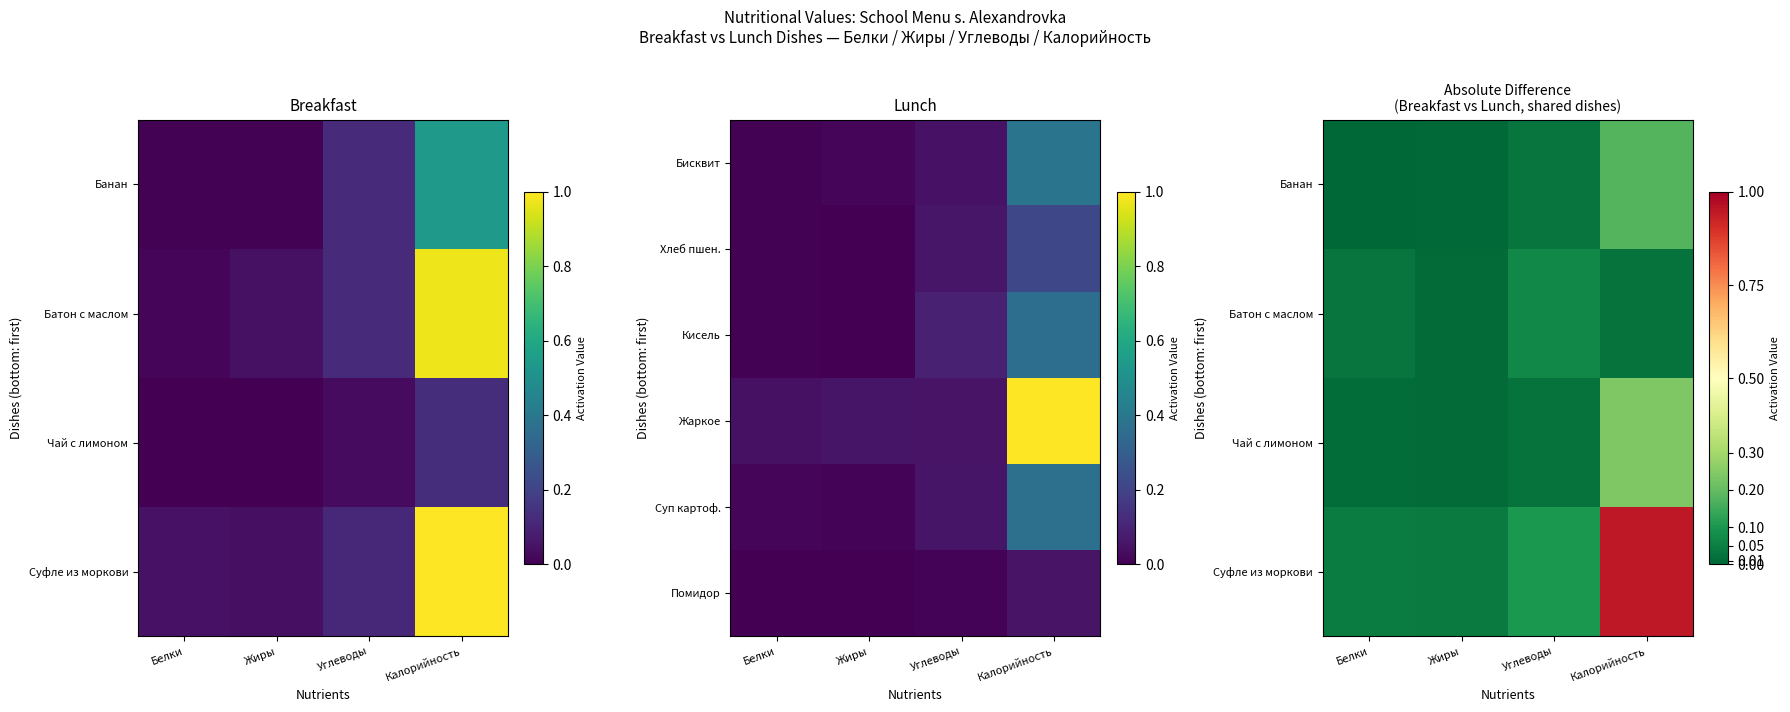

The Банан series shows 0.2 at Калорийность. True or false?

True